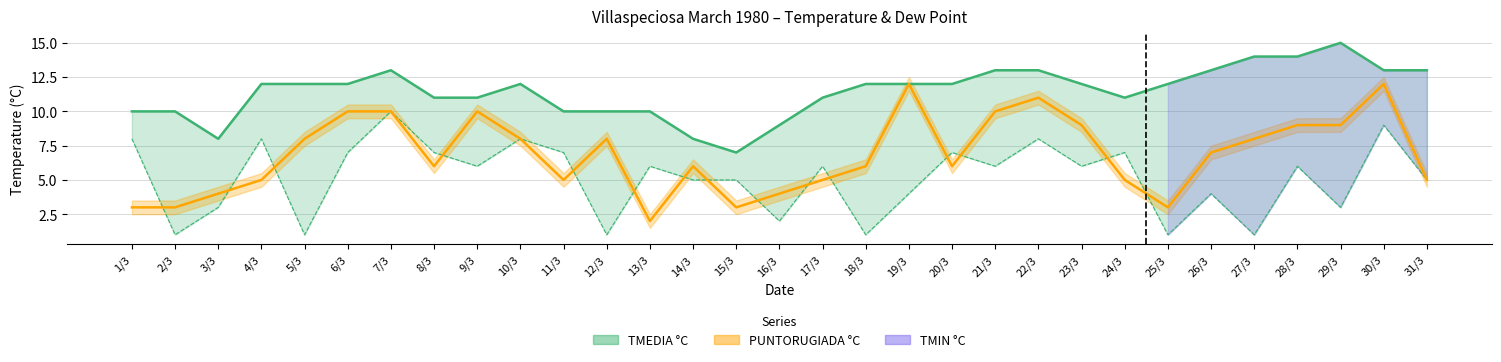

True or false: TMEDIA and PUNTORUGIADA cross at least once.

False